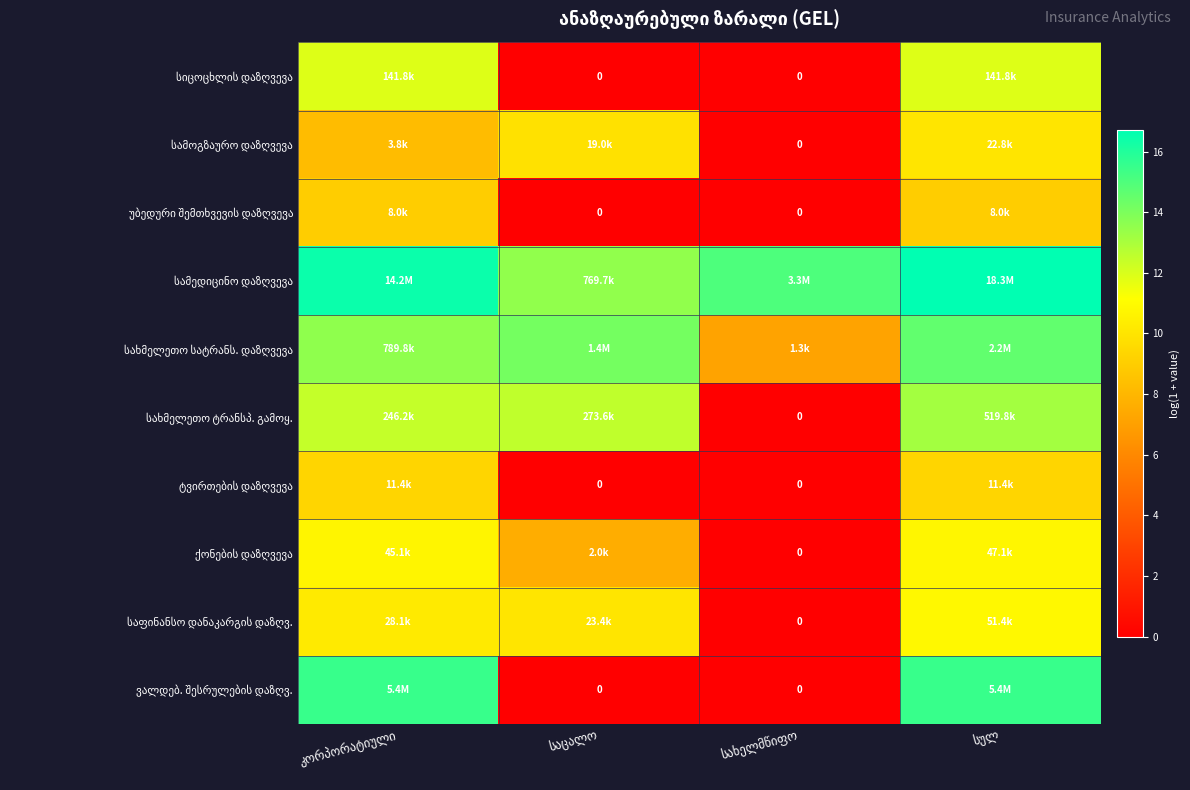

At which category is the sum across all series the highest?

სულ